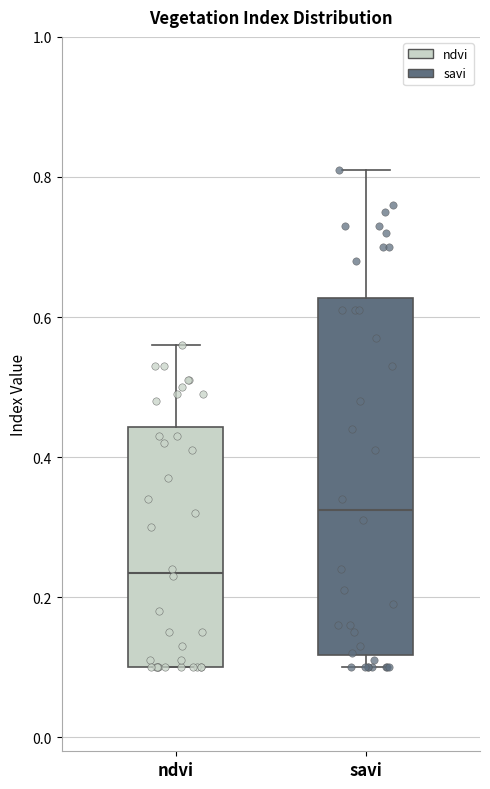

Reading left to right, transcribe this box plot: for each box, give where its median line is, the range the box spans, and where its two whiskers end, as read against the y-axis. The values are not printed on the chart, so give them approximately, as read against the axis.

ndvi: median 0.24, box 0.10 to 0.44, whiskers 0.10 to 0.56
savi: median 0.32, box 0.12 to 0.62, whiskers 0.10 to 0.82